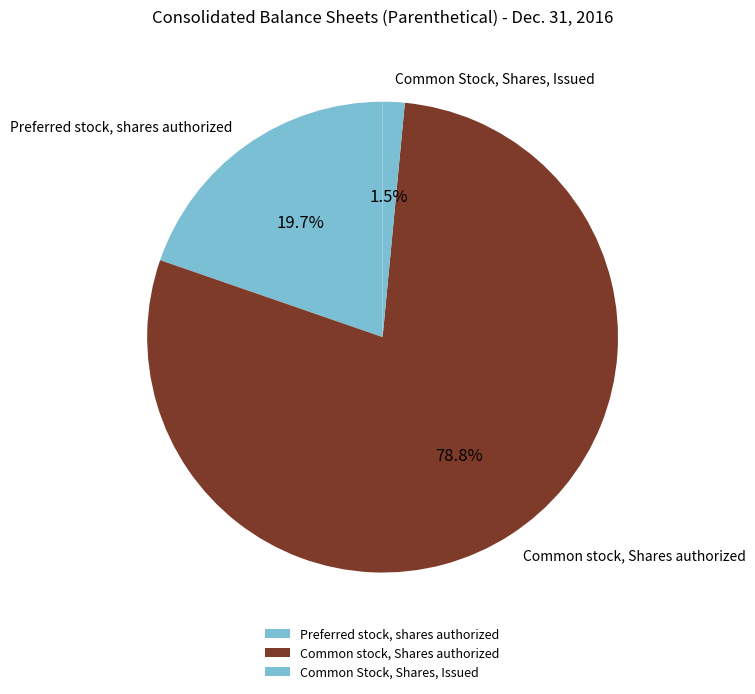

Rank the categories by value from lowest to highest.

Common Stock, Shares, Issued, Preferred stock, shares authorized, Common stock, Shares authorized